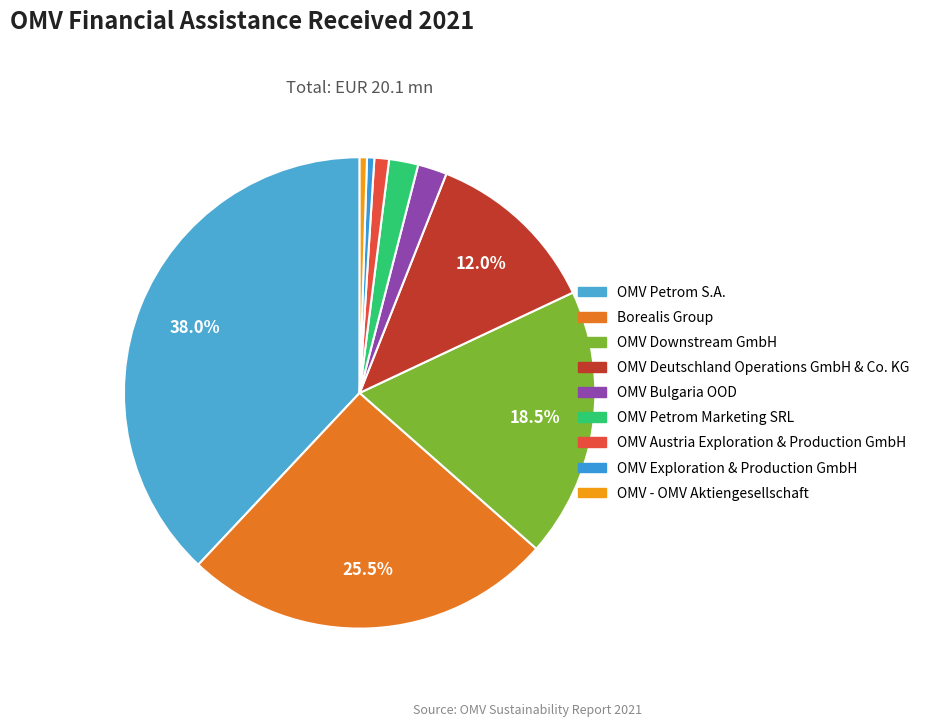

The OMV Petrom S.A. slice represents 44% of the pie. True or false?

False